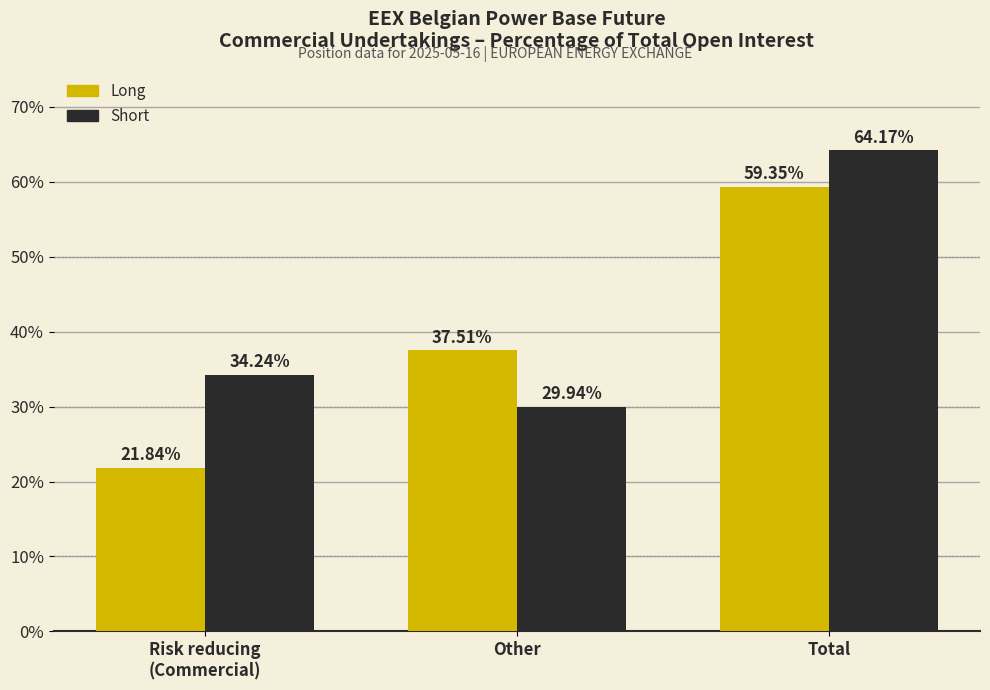

Rank the series by their average value, from highest to lowest.

Short, Long